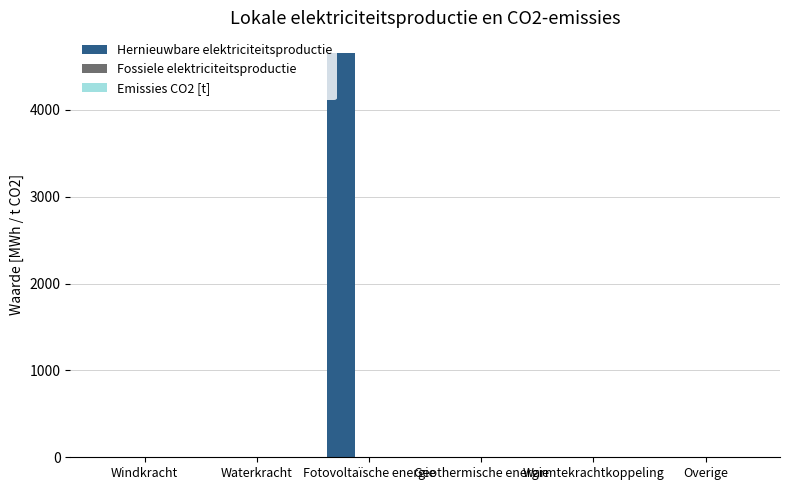

What is the sum of all Hernieuwbare elektriciteitsproductie values?

4660.9